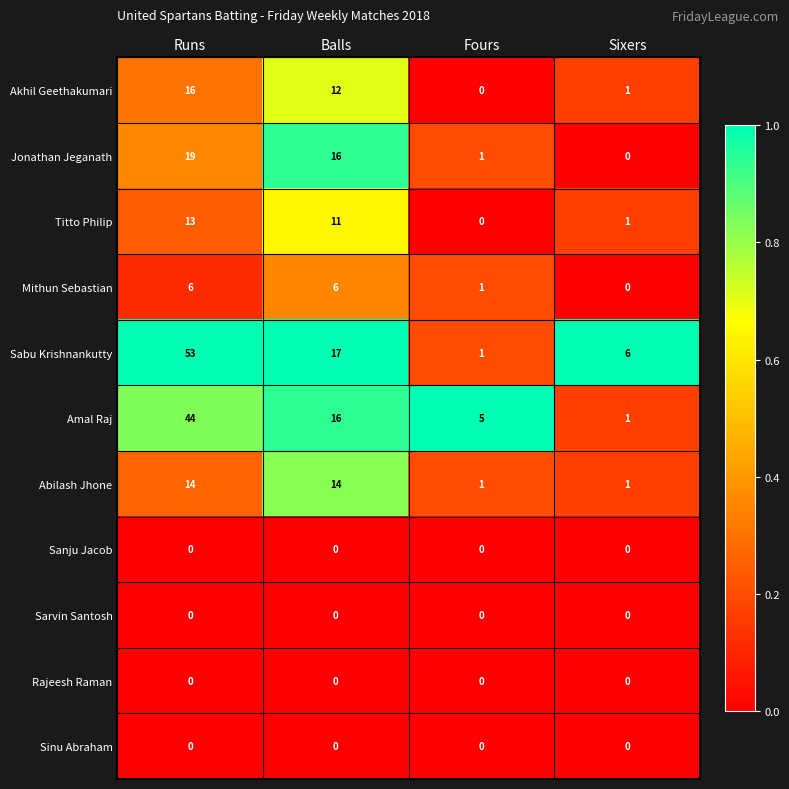

Which series has the largest total across all categories?

Sabu Krishnankutty